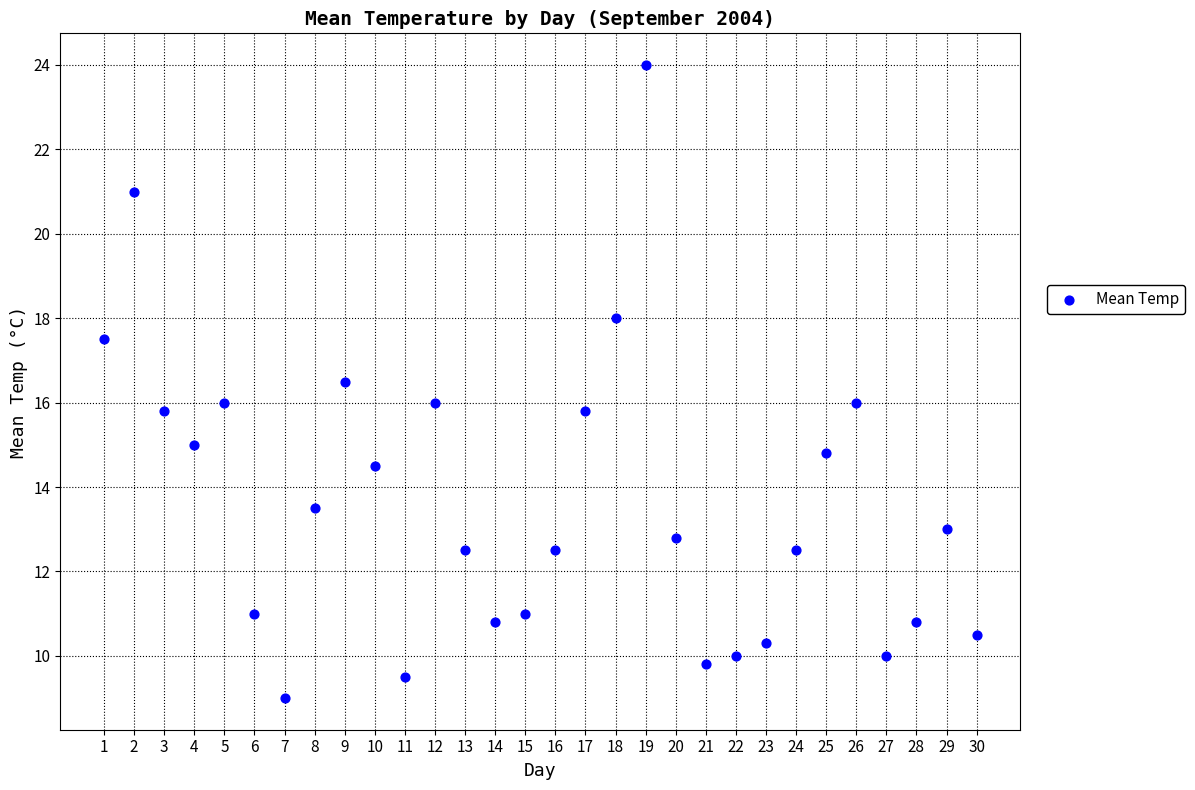

What is the range of X values (max minus min)?

29.0